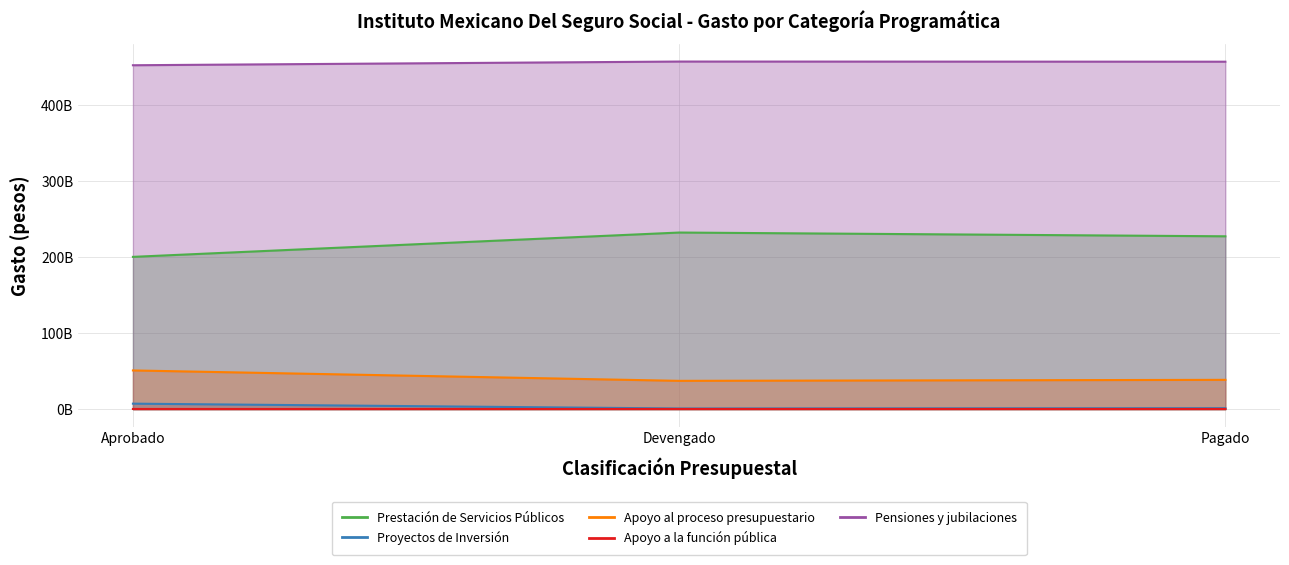

What position from the left is Devengado?

2